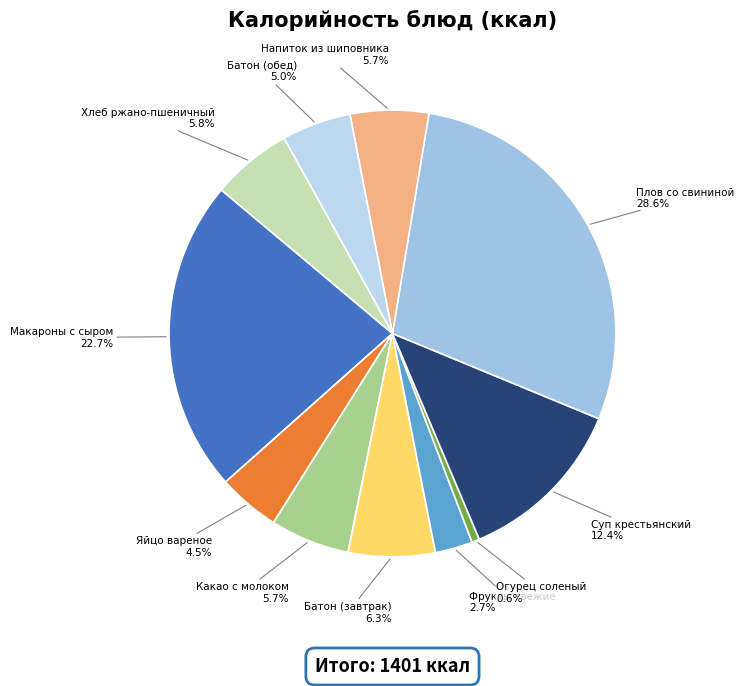

To the nearest percent, what is the difference between the largest and smallest slice percentages?

28%